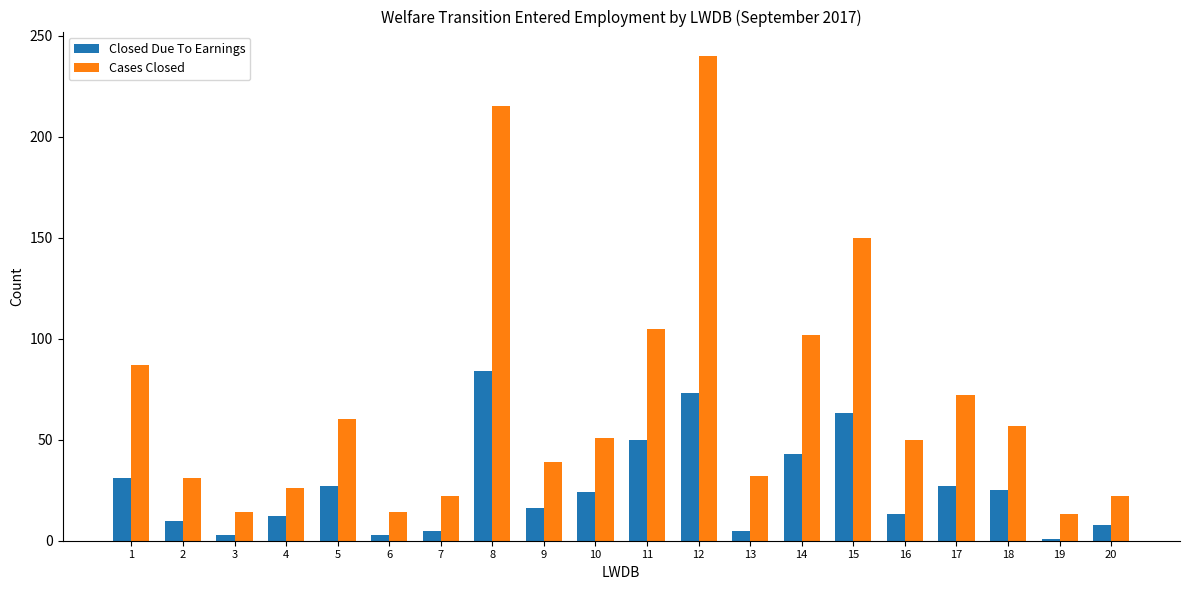

Which category has the highest value across all series?

12